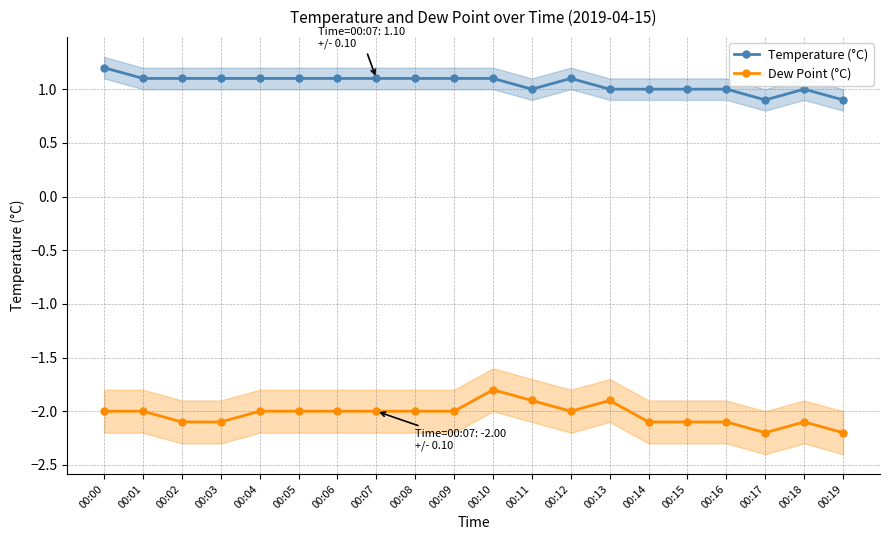

Where is Dew Point (°C) nearest to the value -2?

00:00